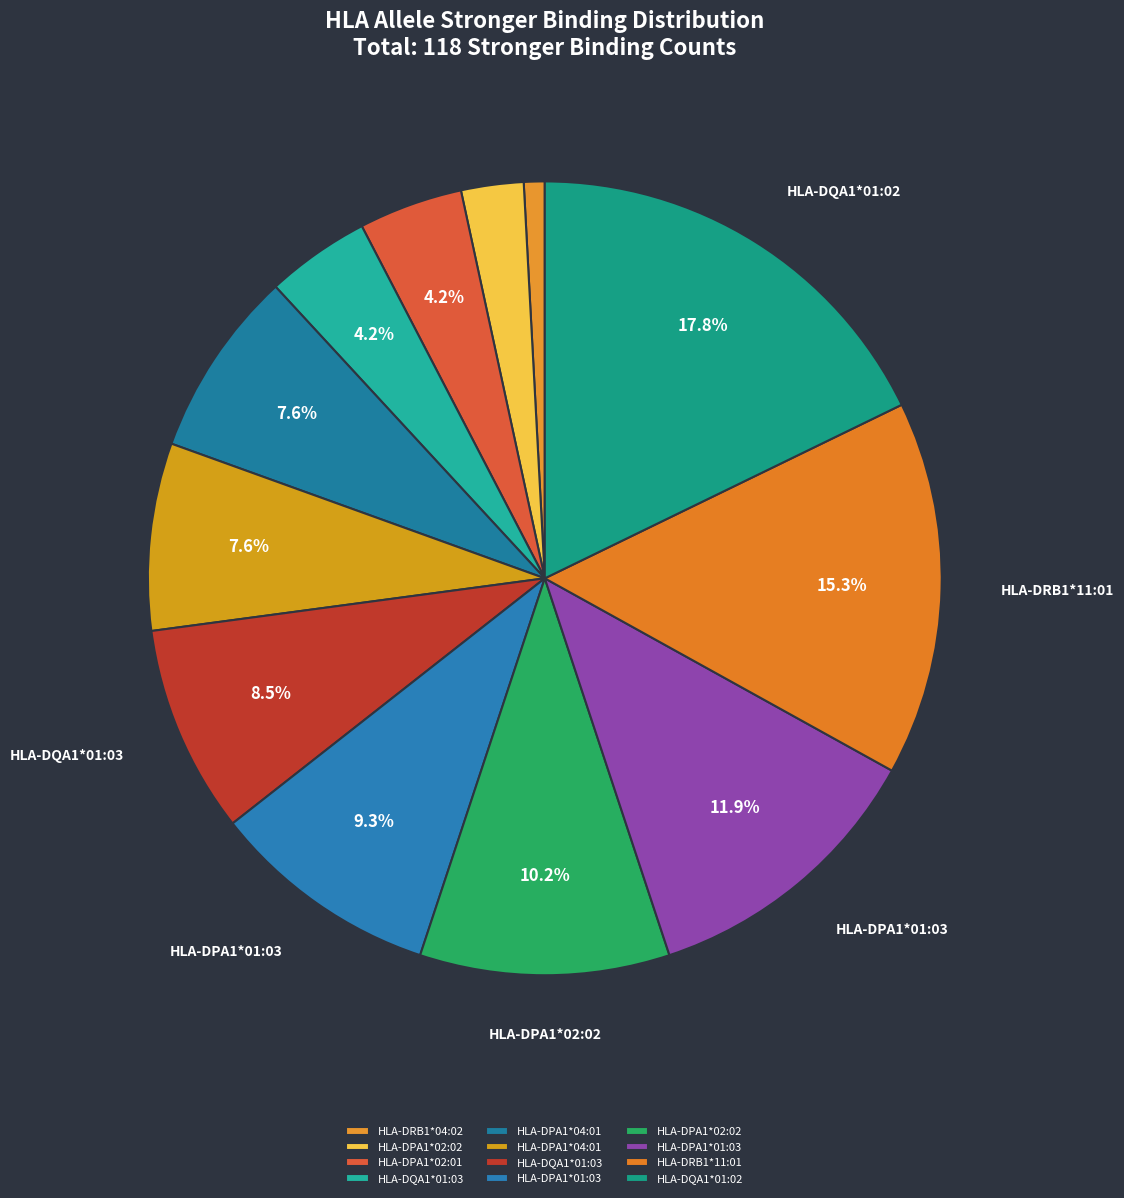

How many slices are in this pie chart?

12